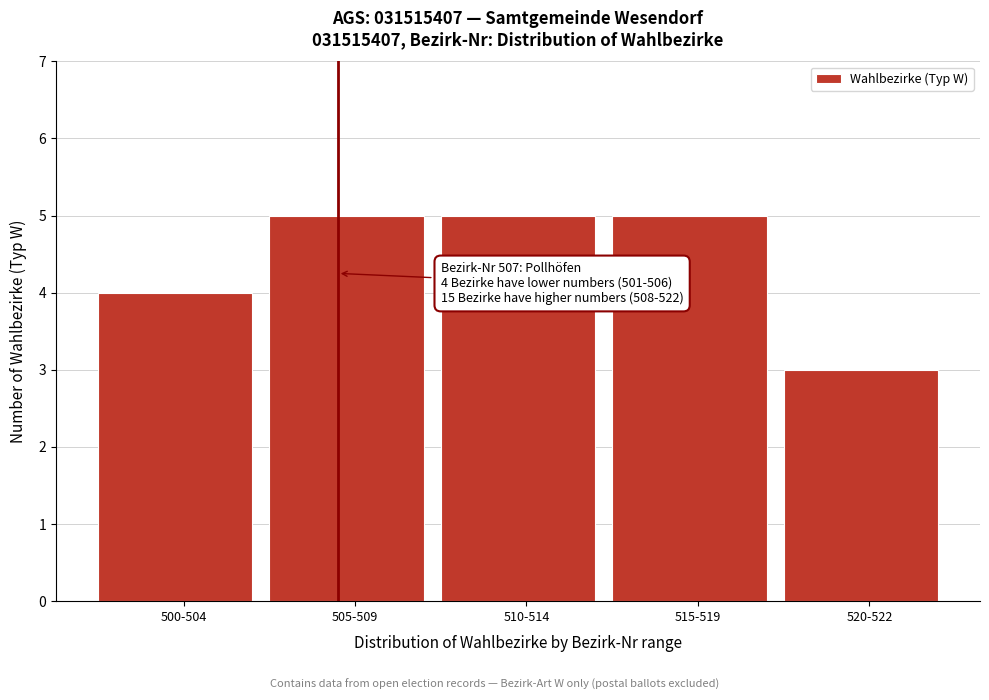

Reading left to right, list all the values displayed in this chart.

4	5	5	5	3